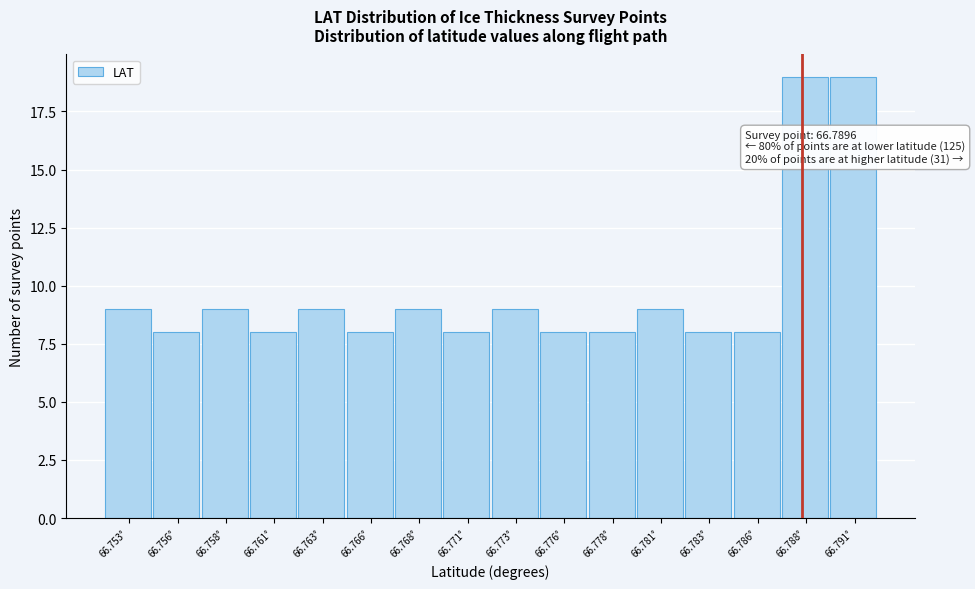

Reading left to right, list all the values displayed in this chart.

9	8	9	8	9	8	9	8	9	8	8	9	8	8	19	19